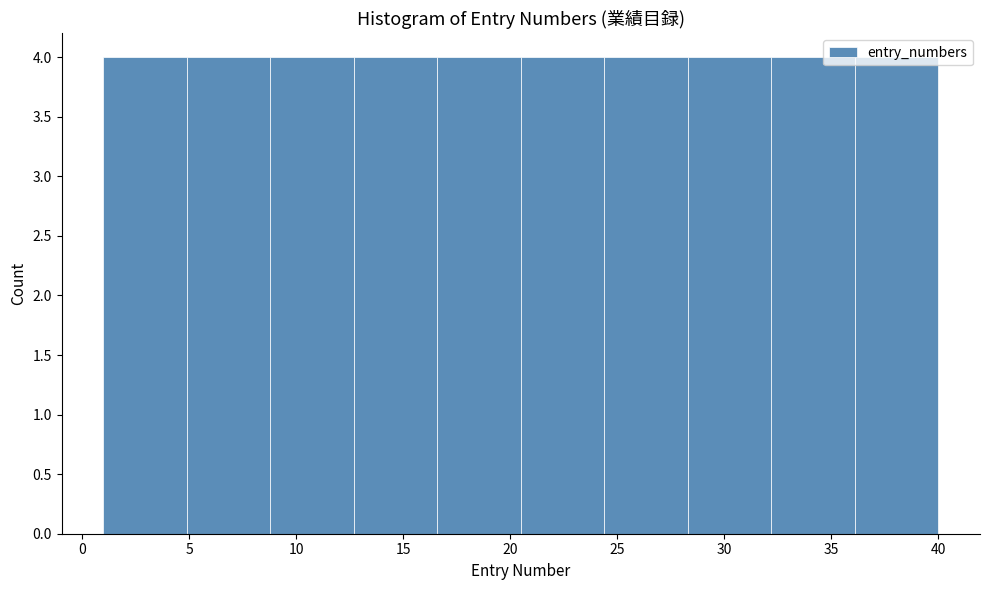

Reading left to right, list every bar in this chart as the range it spans on the x-axis followed by its height. Neither the bar edges nor the heights are printed on the chart, so give them approximately, as read against the axes.

1.0 to 4.9: 4
4.9 to 8.8: 4
8.8 to 12.7: 4
12.7 to 16.6: 4
16.6 to 20.5: 4
20.5 to 24.4: 4
24.4 to 28.3: 4
28.3 to 32.2: 4
32.2 to 36.1: 4
36.1 to 40.0: 4